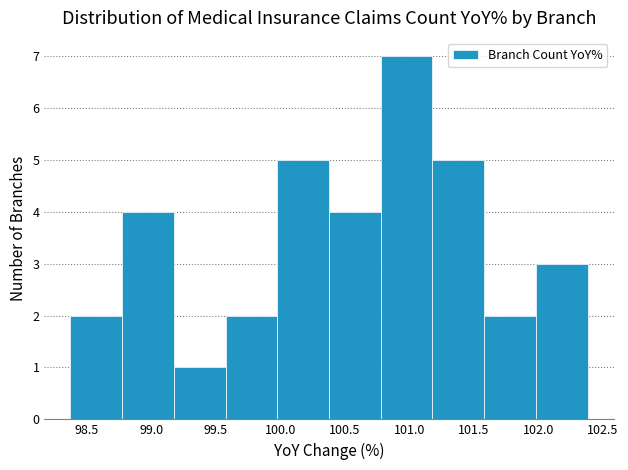

Reading left to right, list every bar in this chart as the range it spans on the x-axis followed by its height. Neither the bar edges nor the heights are printed on the chart, so give them approximately, as read against the axes.

98.35 to 98.75: 2
98.75 to 99.20: 4
99.20 to 99.60: 1
99.60 to 100.00: 2
100.00 to 100.40: 5
100.40 to 100.80: 4
100.80 to 101.20: 7
101.20 to 101.60: 5
101.60 to 102.00: 2
102.00 to 102.40: 3